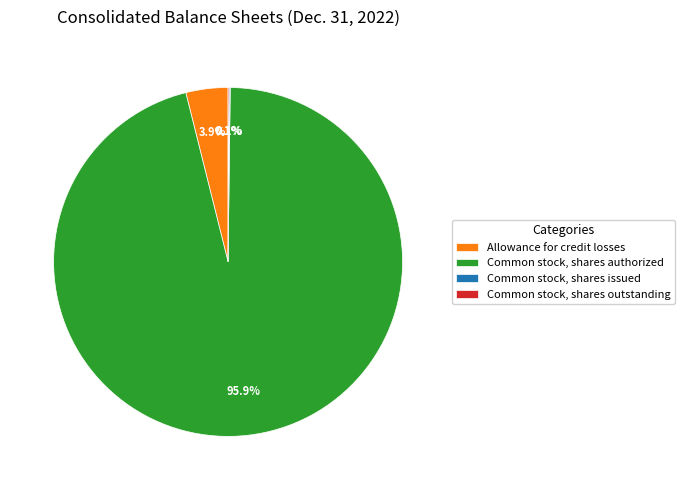

To the nearest percent, what is the average slice percentage?

25%